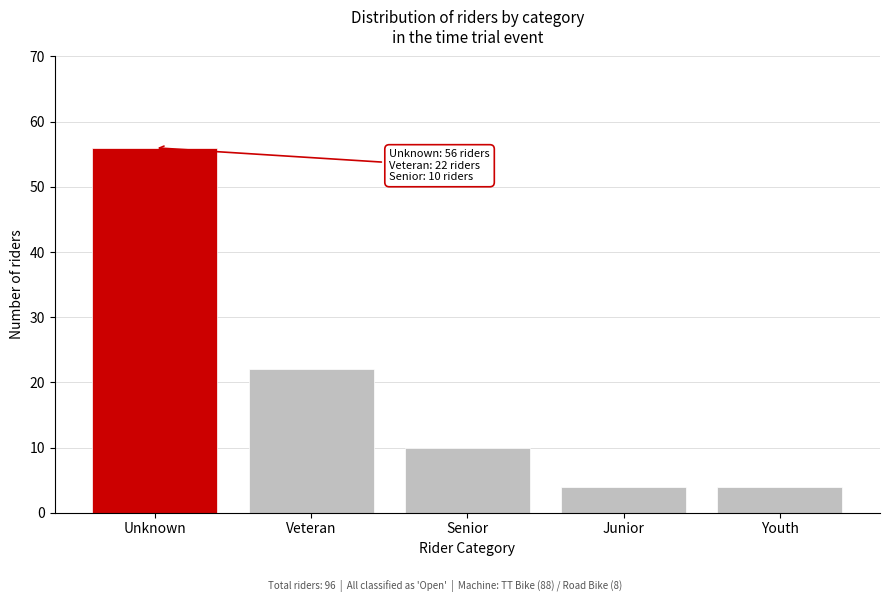

Reading left to right, list all the values displayed in this chart.

Unknown=56	Veteran=22	Senior=10	Junior=4	Youth=4